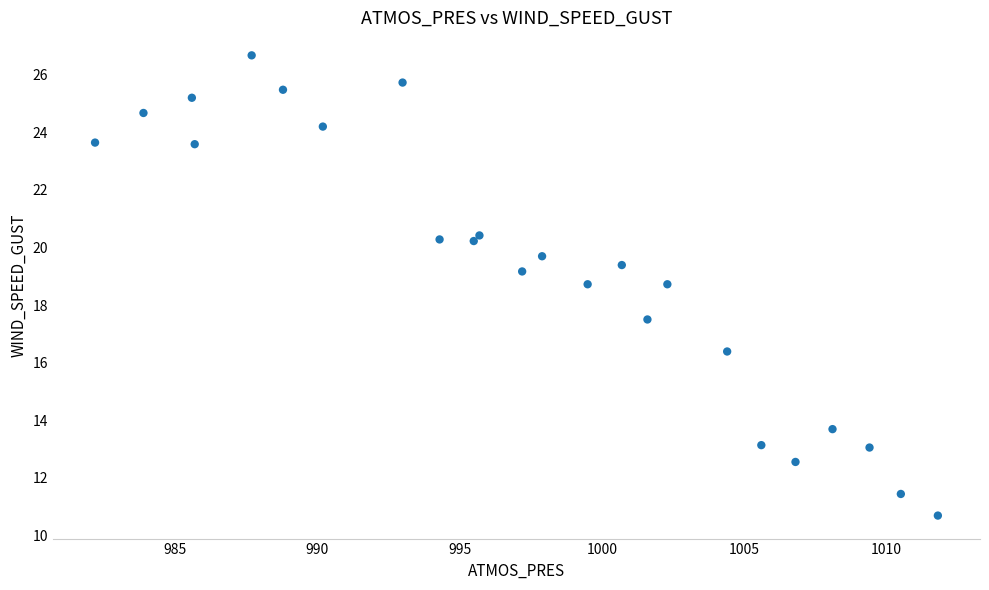

What Y value in the scatter plot is closest to 18?

17.5